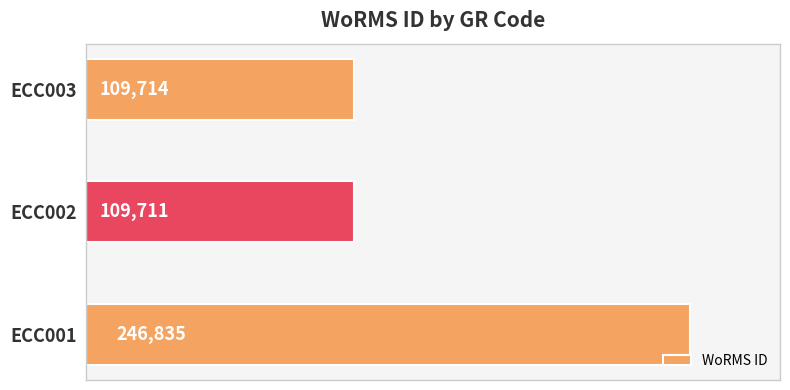

Rank the categories by value from lowest to highest.

ECC002, ECC003, ECC001